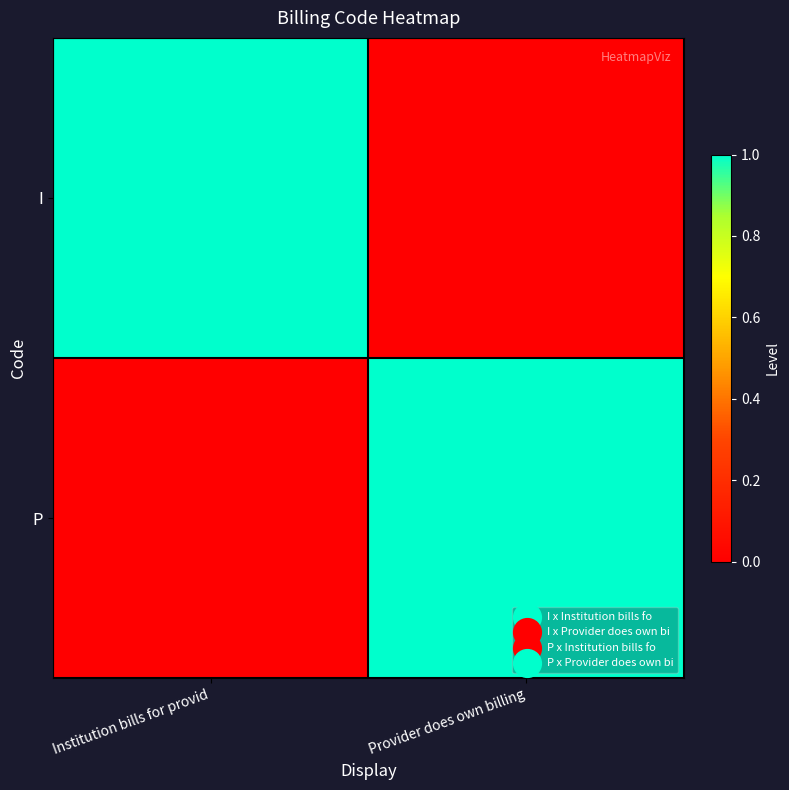

At how many categories does at least one series exceed 0?

2